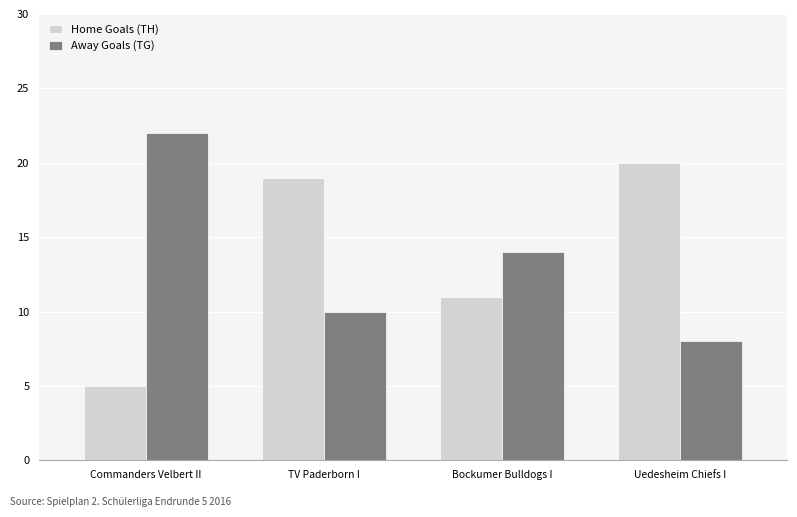

At which category does the chart reach its peak across all series?

Commanders Velbert II